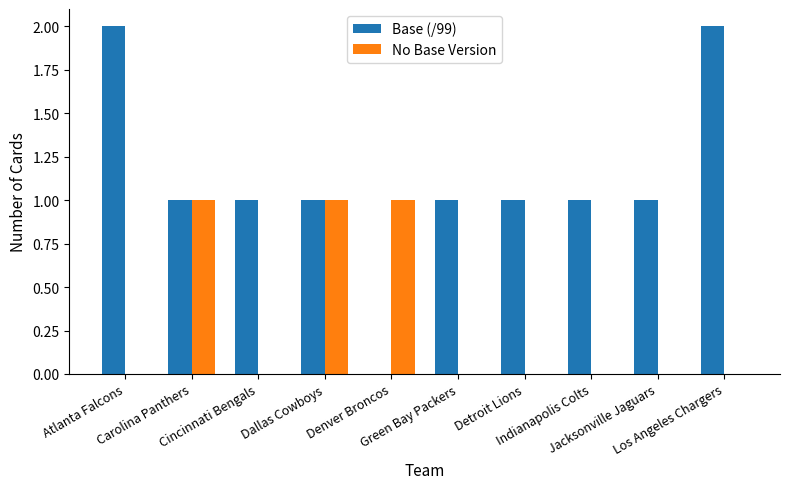

What is the sum of all No Base Version values?

3